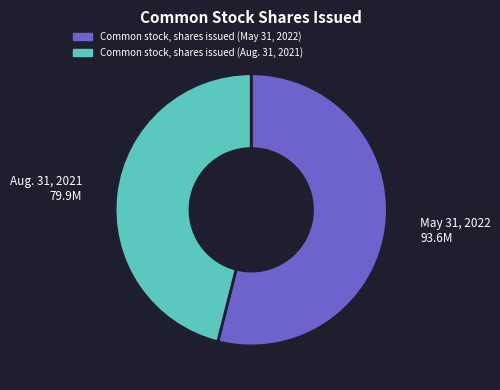

How many slices are in this pie chart?

2